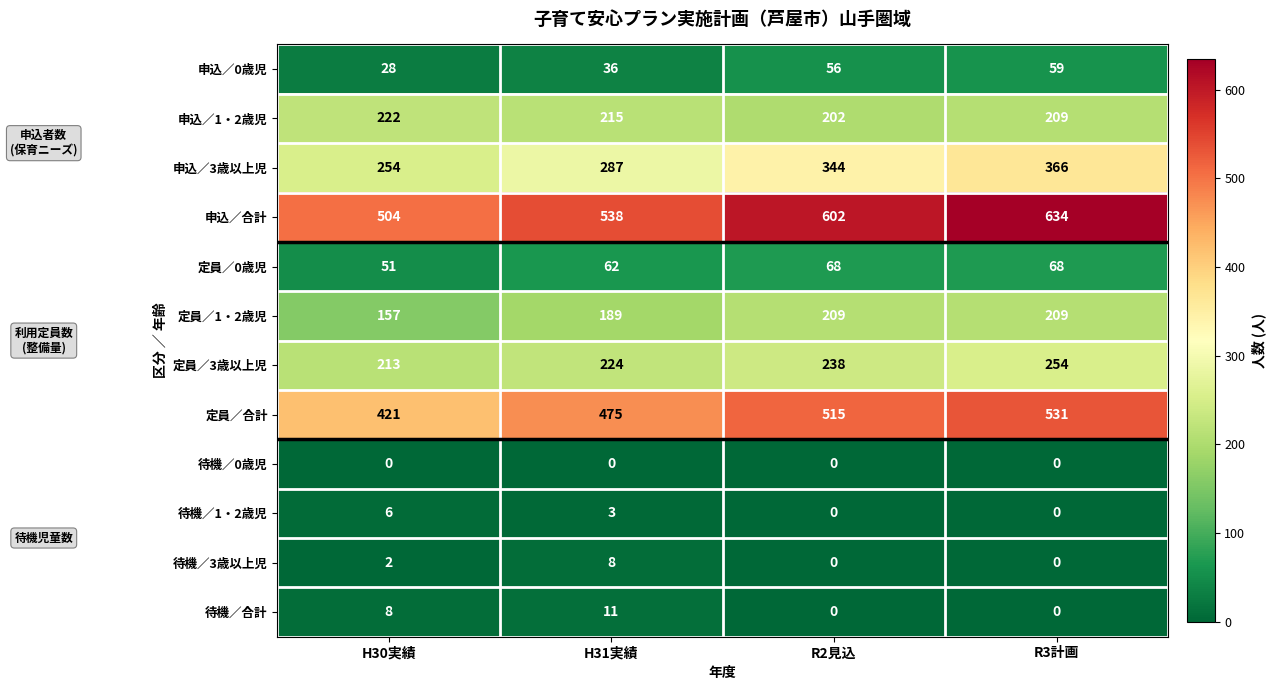

How many series are shown in this chart?

12